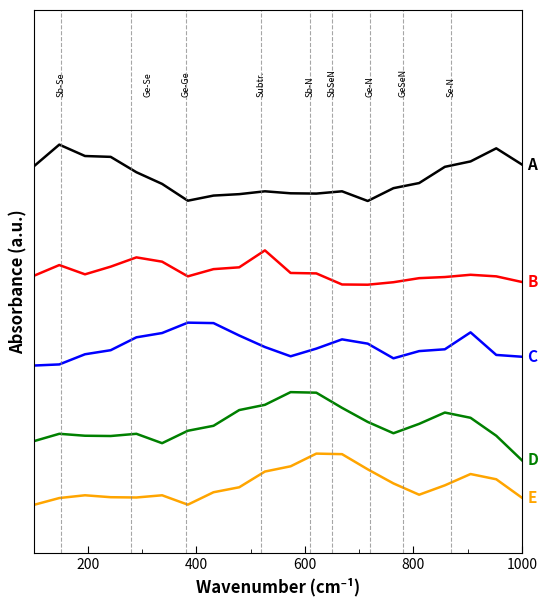

Reading left to right, what are all the values shown in this chart?

A: 347.2	368.6	357.5	356.7	341.7	330.3	313.9	318.9	320.3	323.1	321.1	320.8	323.1	313.6	326.1	331.1	346.9	352.2	365.0	349.2
B: 240.5	251.1	242.0	249.5	258.6	254.4	240.1	247.1	248.9	265.4	243.4	242.9	232.1	231.9	234.3	238.3	239.4	241.6	240.1	234.5
C: 153.0	154.1	164.0	168.0	180.6	184.7	194.9	194.4	182.3	171.1	162.0	169.5	178.6	174.4	160.1	167.1	168.9	185.4	163.4	161.6
D: 79.1	86.4	84.5	84.2	86.4	77.2	89.4	94.2	109.6	114.7	127.1	126.5	111.7	98.0	86.9	96.1	107.1	102.0	84.5	60.5
E: 17.0	23.7	26.4	24.5	24.2	26.4	17.2	29.4	34.2	49.6	54.7	67.1	66.5	51.7	38.0	26.9	36.1	47.1	42.0	24.0